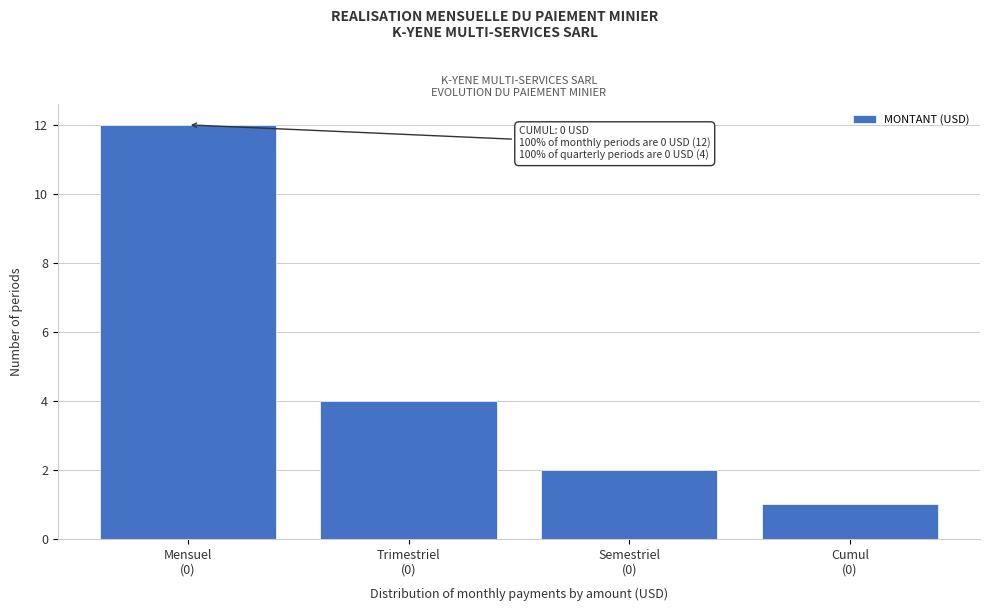

Reading left to right, list all the values displayed in this chart.

12	4	2	1